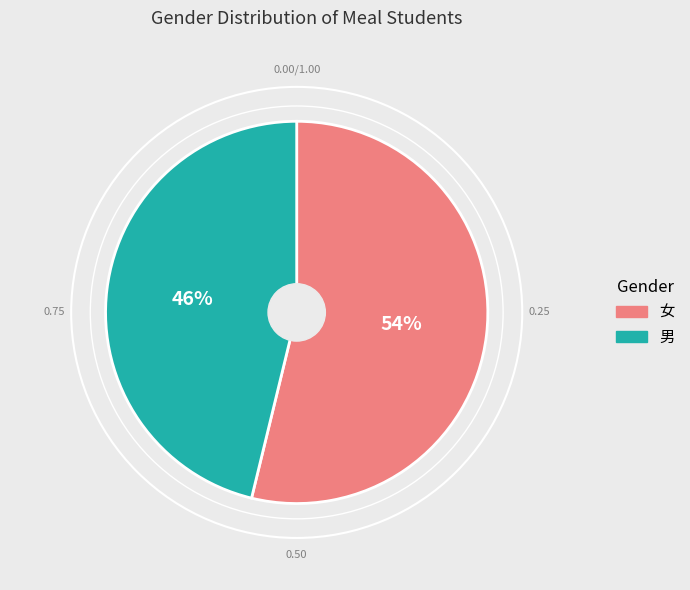

Which has a higher value, 女 or 男?

女